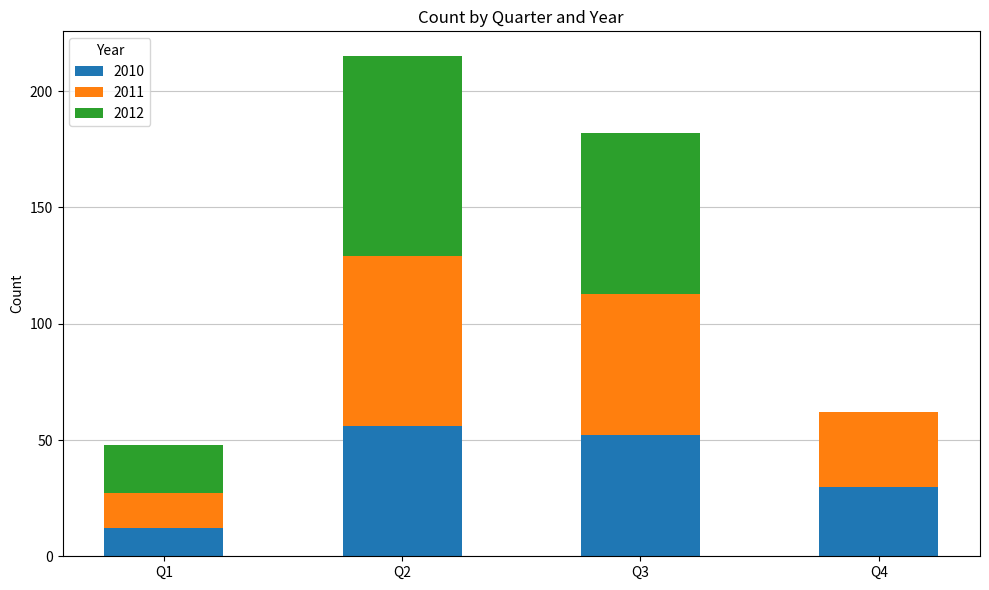

What is the maximum value for 2010?

56